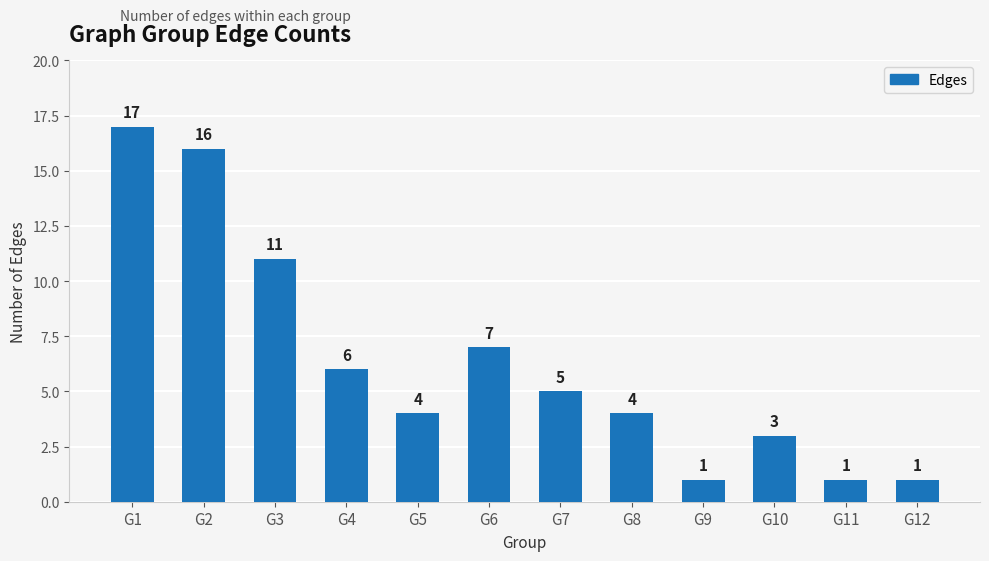

Where does the data first go above 5?

G1